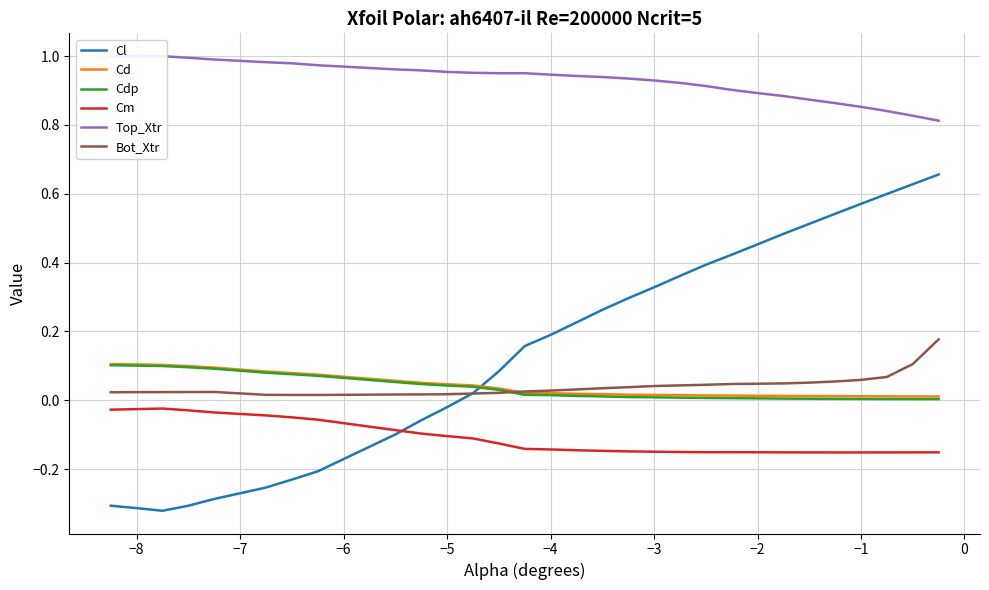

True or false: Cm and Bot_Xtr intersect in this chart.

False